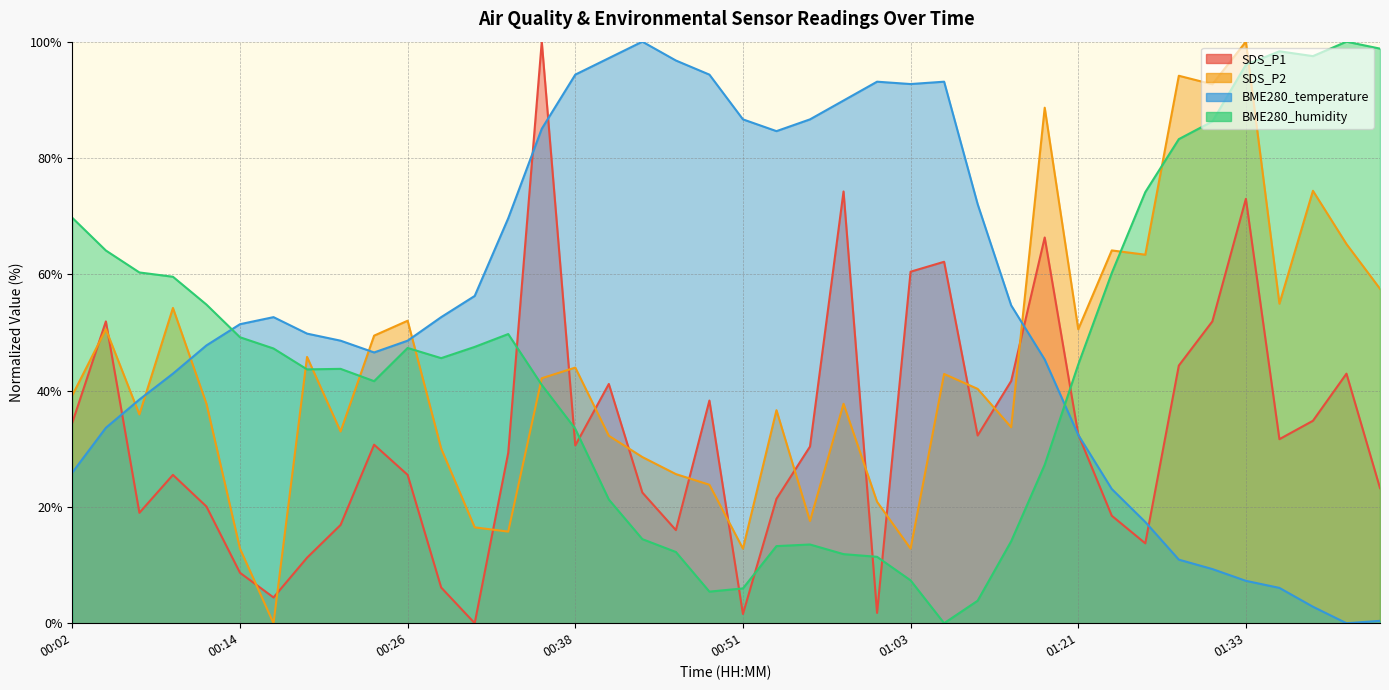

What is the sum of the SDS_P1 values at 01:28 and 00:29?

50.4